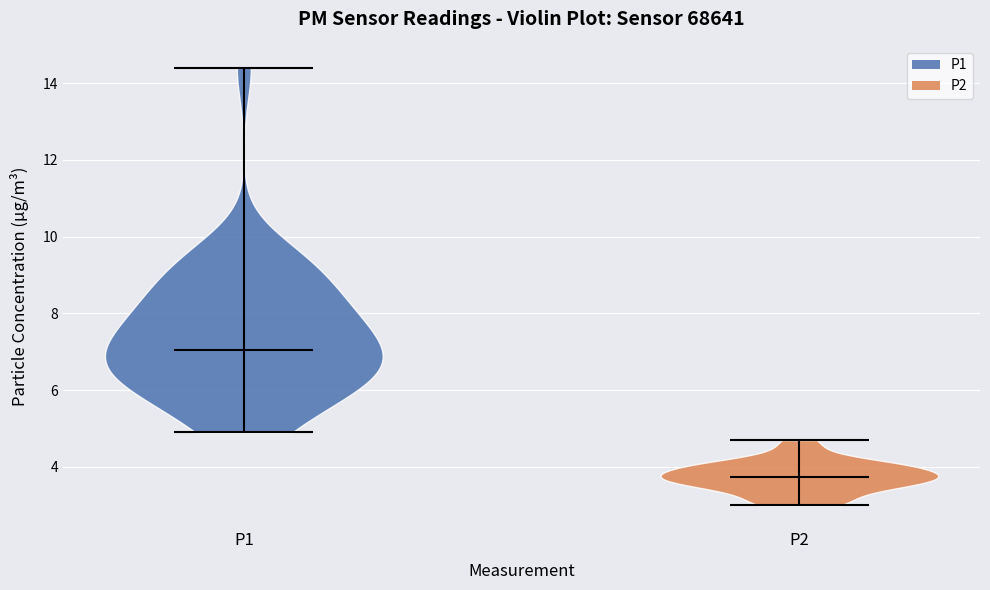

Reading left to right, read every violin against the y-axis: where its median line is, and the lowest and highest points it reaches. The values are not printed on the chart, so give them approximately, as read against the axis.

P1: median line 7.0, lowest point 5.0, highest point 14.4
P2: median line 3.8, lowest point 3.0, highest point 4.8